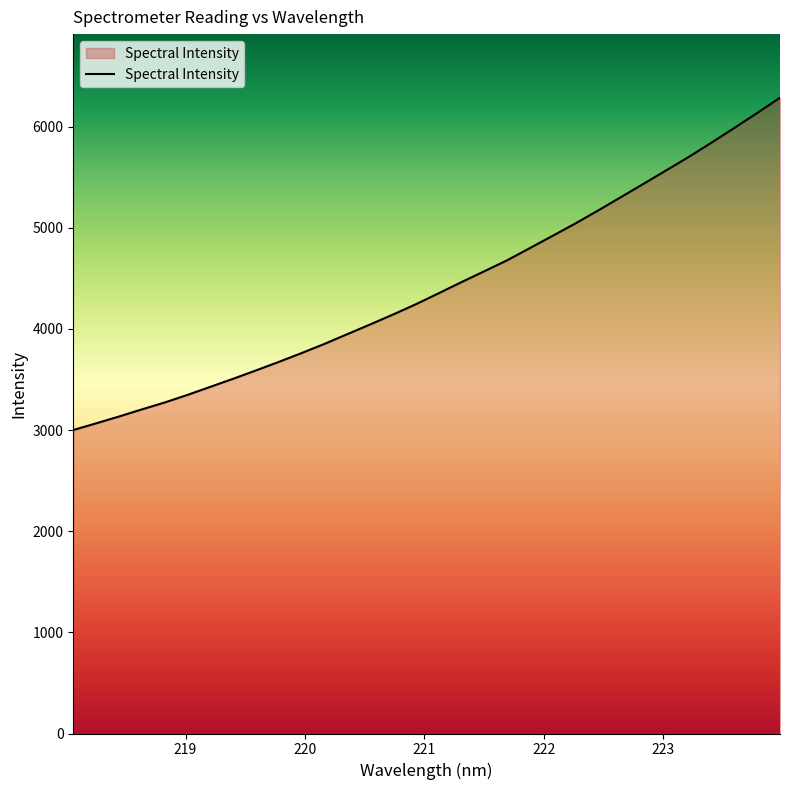

What is the difference between the maximum and minimum values?

3285.3